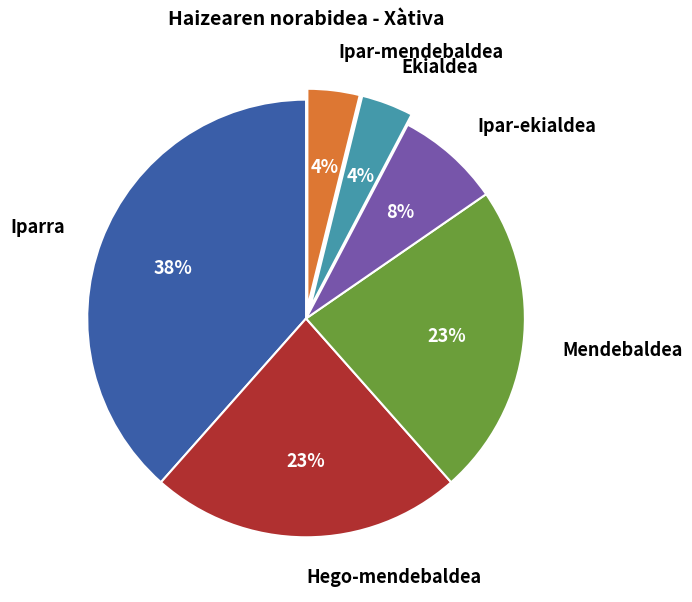

How many segments does this pie chart have?

6